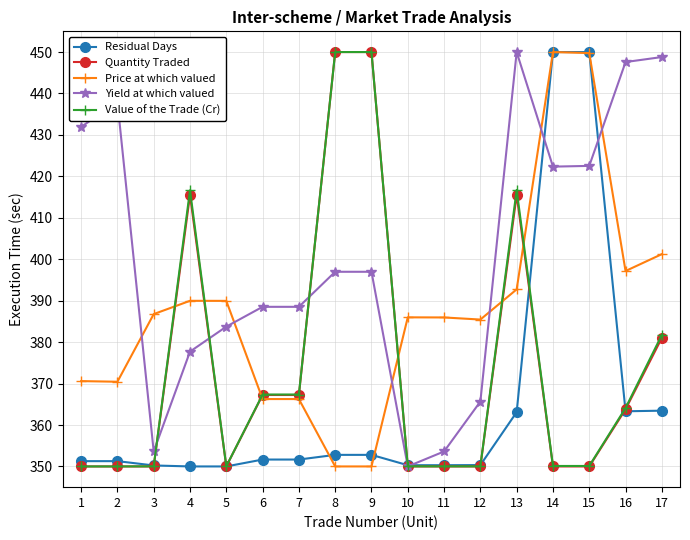

What is the difference between the Residual Days values at 2 and 3?

1.0